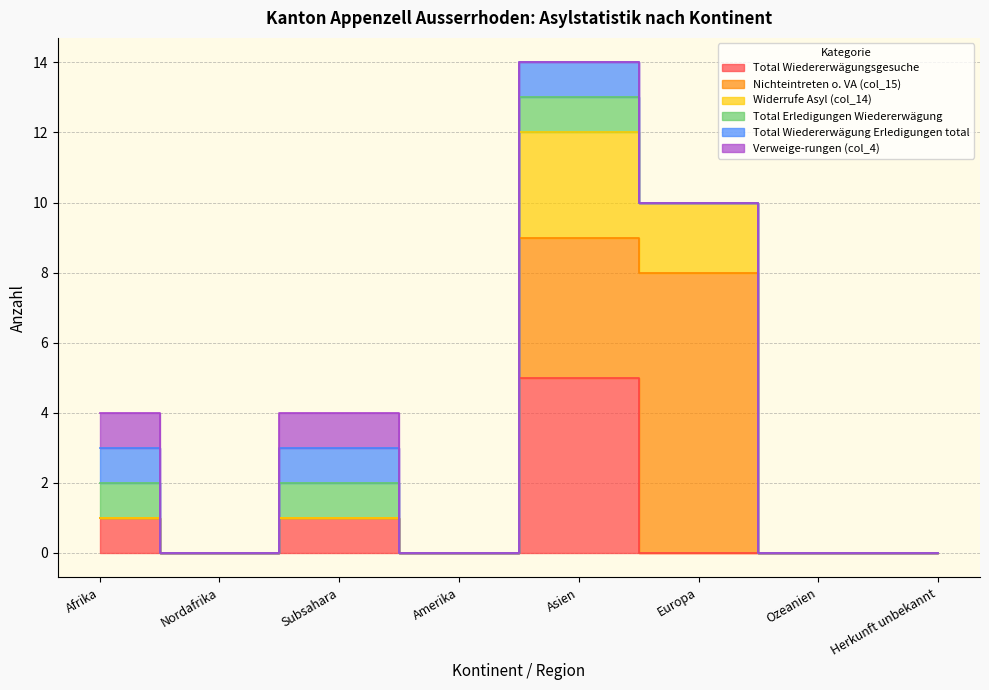

What is the difference between the Total Wiedererwägungsgesuche values at Asien and Europa?

5